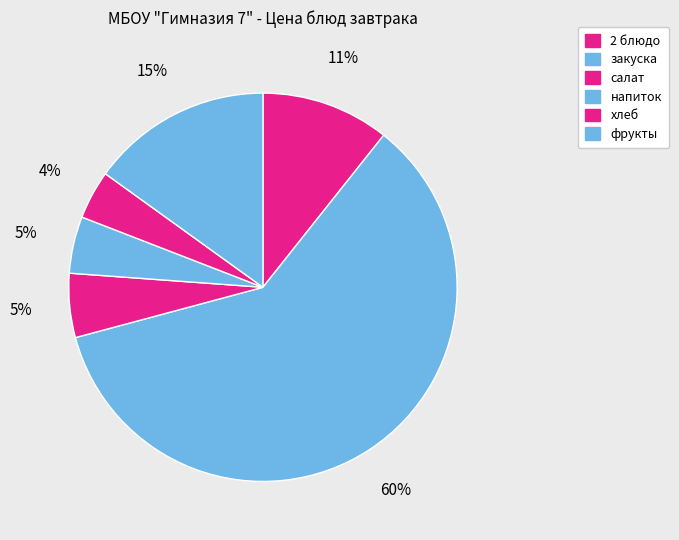

What percentage is NOT represented by салат?

94.7%